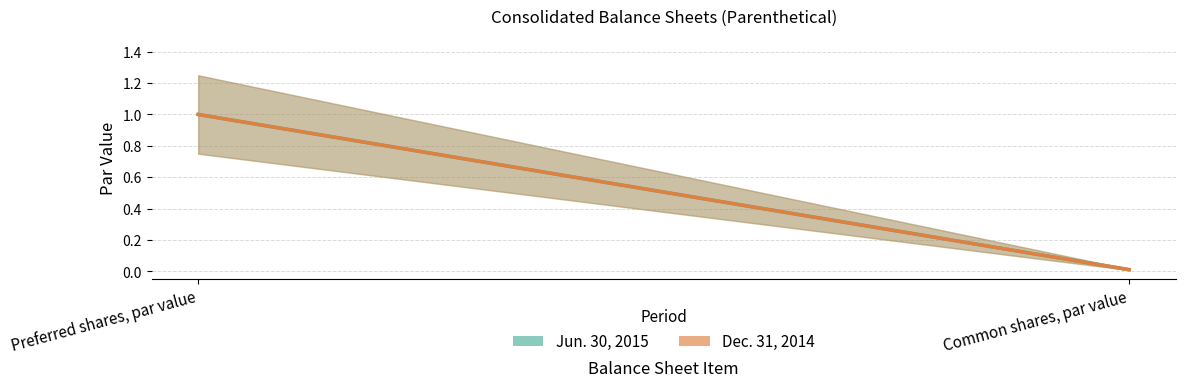

Which category has the lowest value in the Dec. 31, 2014 series?

Common shares, par value